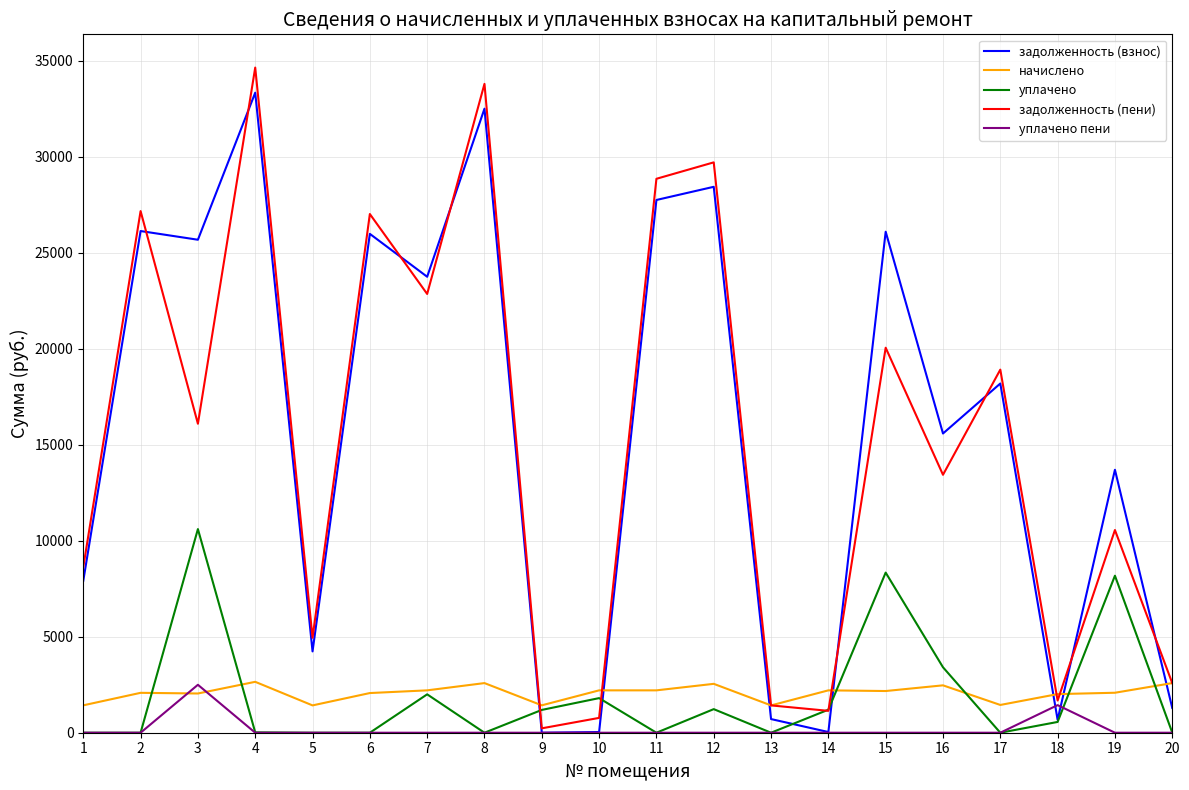

What is the approximate value of задолженность (взнос) at 19?

13698.5